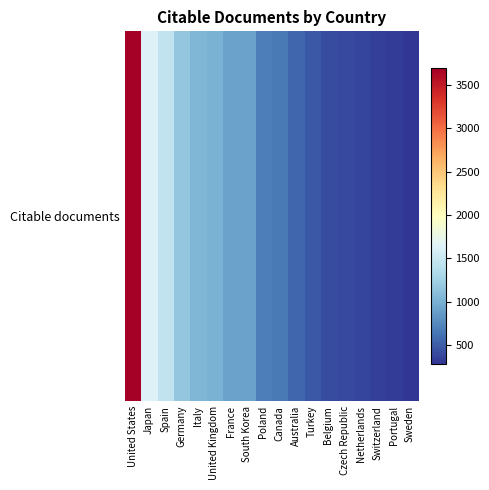

Reading right to left, transcribe all the data shown in this chart.

Sweden=286	Portugal=330	Switzerland=344	Netherlands=368	Czech Republic=400	Belgium=416	Turkey=477	Australia=557	Canada=669	Poland=689	South Korea=900	France=904	United Kingdom=1004	Italy=1048	Germany=1175	Spain=1450	Japan=1634	United States=3689